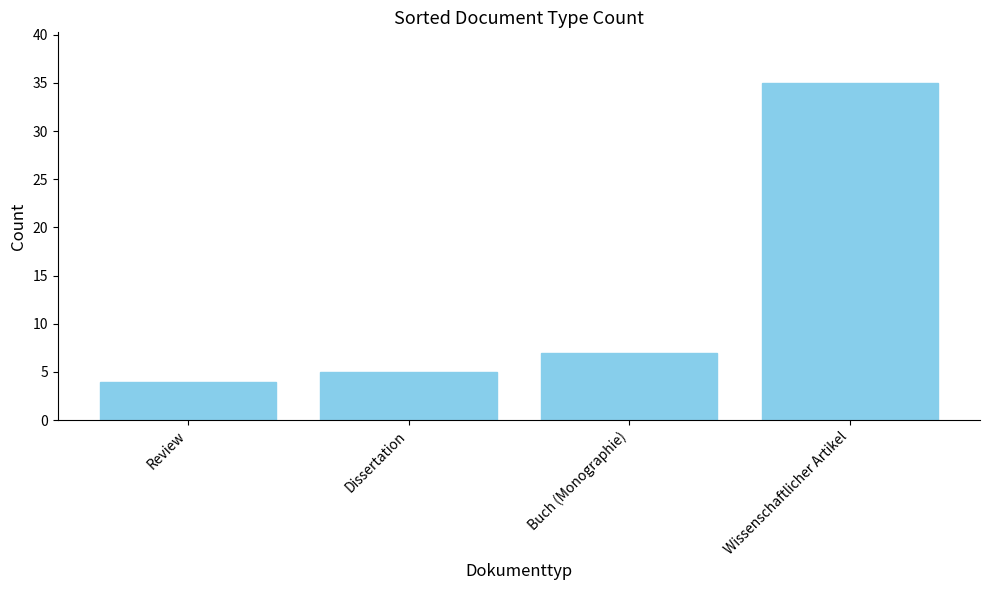

What is the difference between the maximum and minimum values?

31